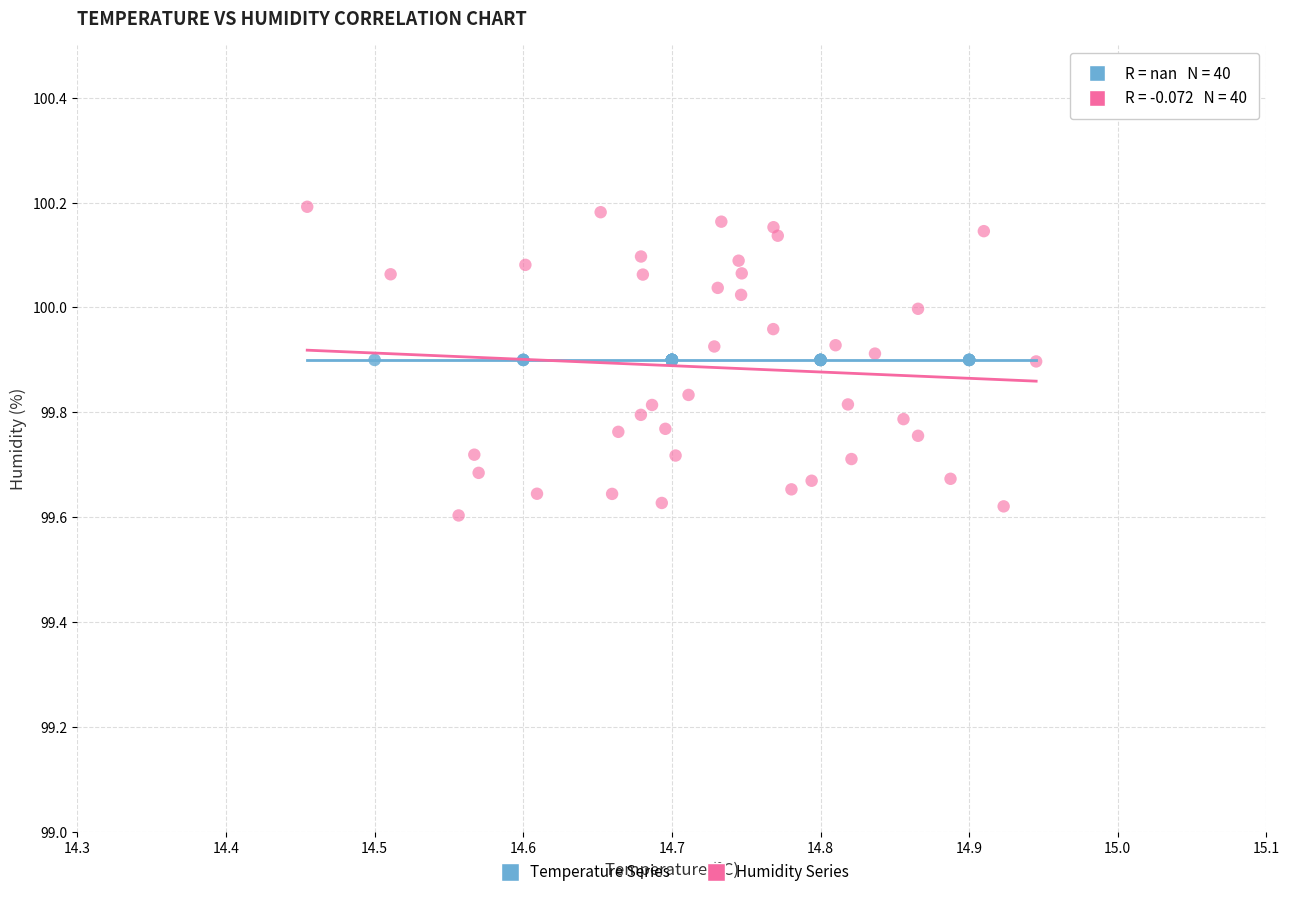

Which series contains the lowest Y value?

Humidity Series